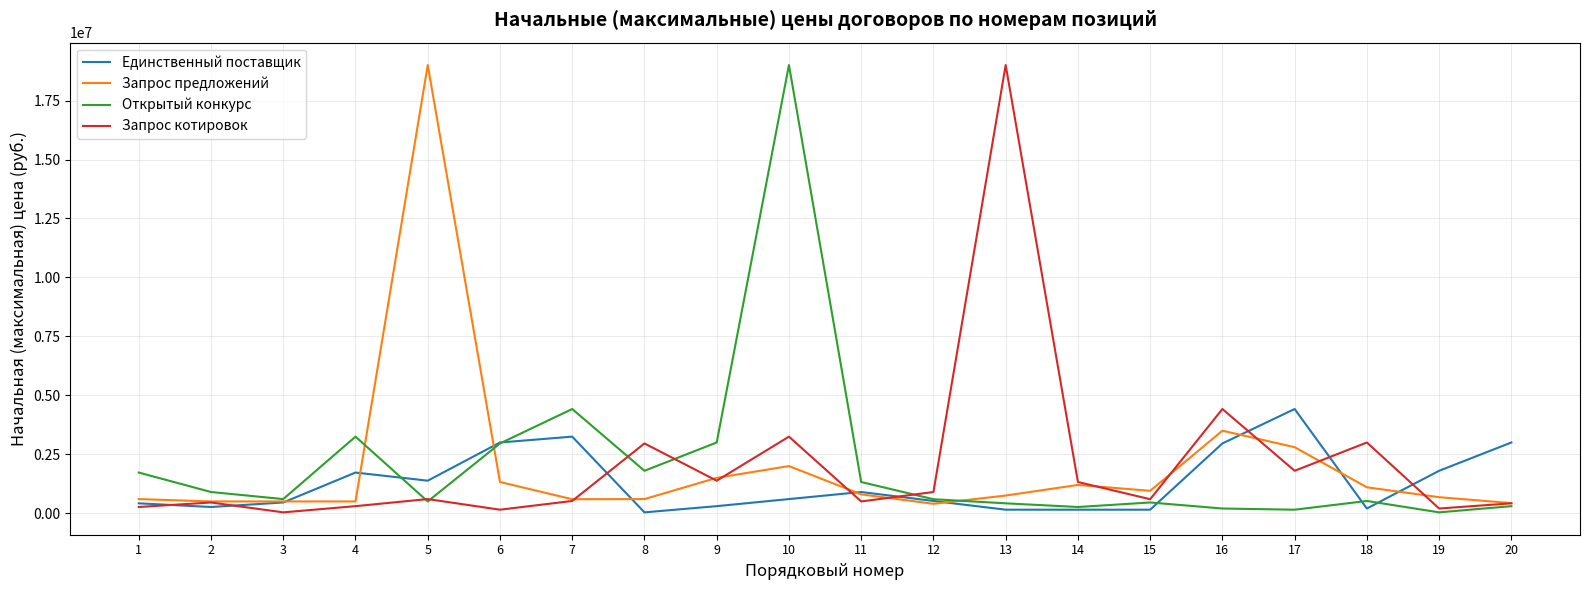

How many lines are shown in the chart?

4